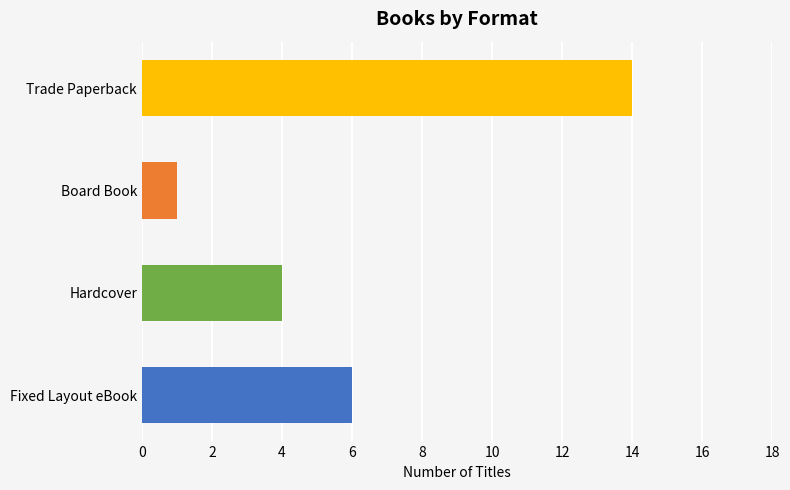

What is the greatest value displayed?

14